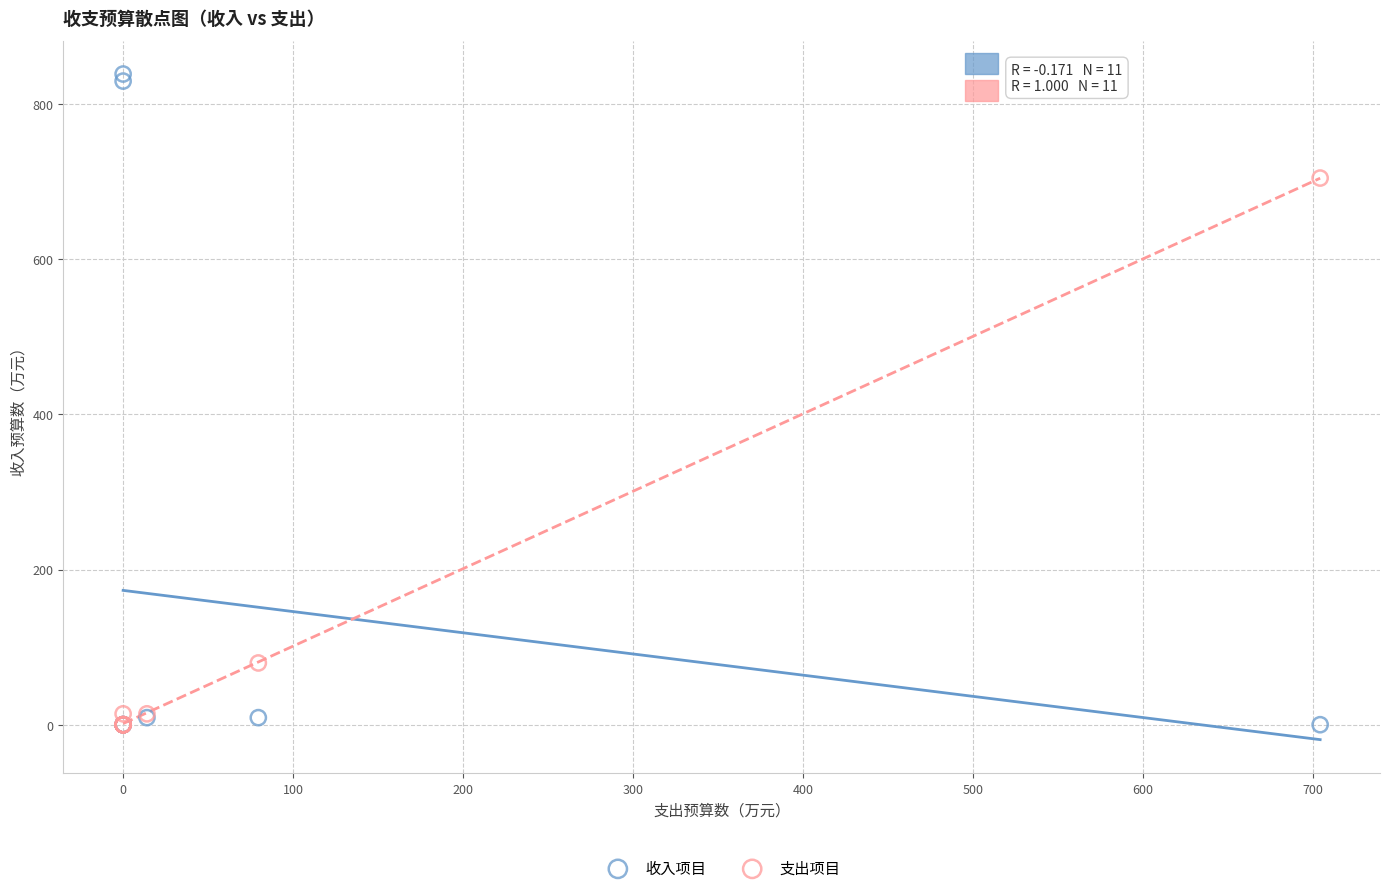

Which series contains the highest Y value?

收入项目